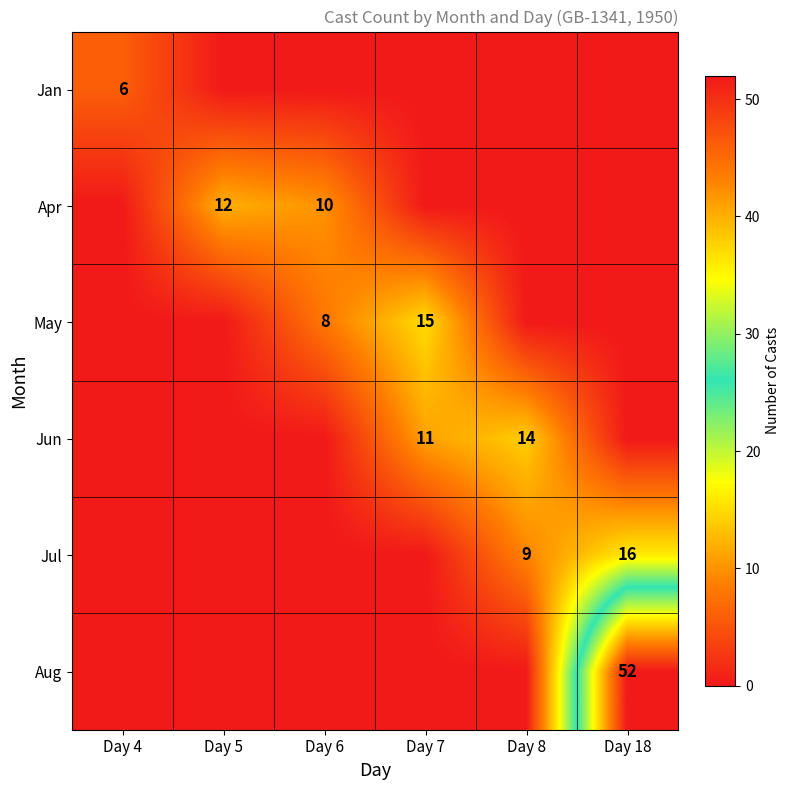

What is the difference between the Jun values at Day 8 and Day 7?

3